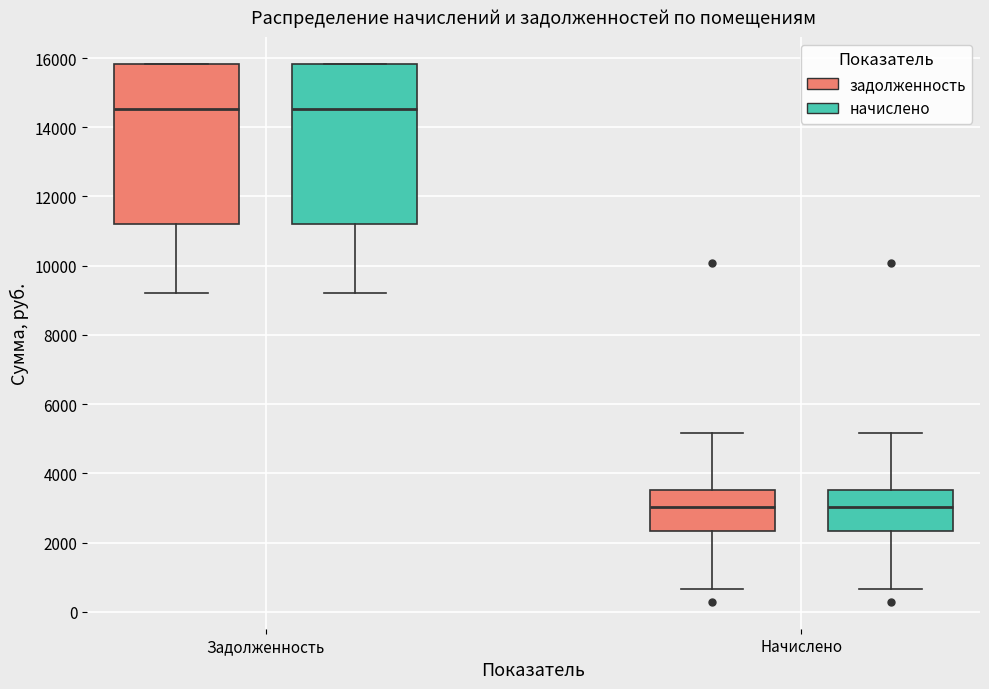

Reading left to right, transcribe this box plot: for each box, give where its median line is, the range the box spans, and where its two whiskers end, as read against the y-axis. The values are not printed on the chart, so give them approximately, as read against the axis.

Задолженность (задолженность): median 14600, box 11200 to 15800, whiskers 9200 to 15800
Задолженность (начислено): median 14600, box 11200 to 15800, whiskers 9200 to 15800
Начислено (задолженность): median 3000, box 2400 to 3600, whiskers 600 to 5200
Начислено (начислено): median 3000, box 2400 to 3600, whiskers 600 to 5200